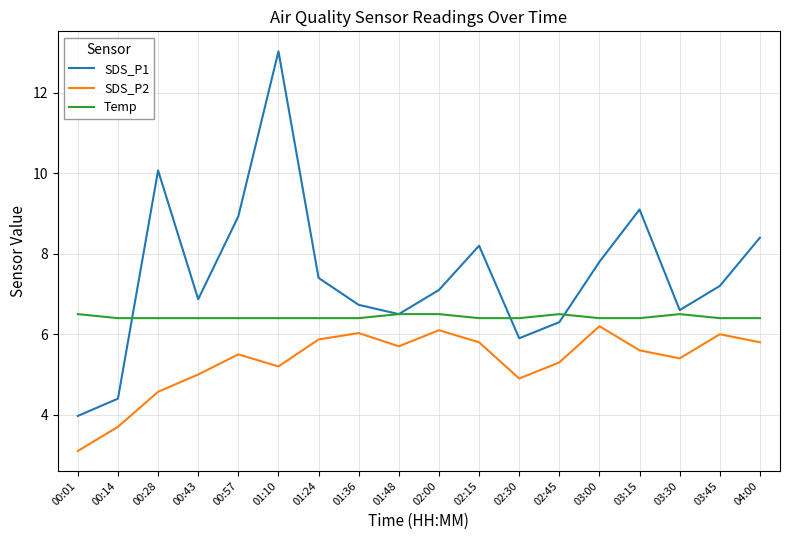

At 00:14, list the series in order from largest to smallest.

Temp, SDS_P1, SDS_P2